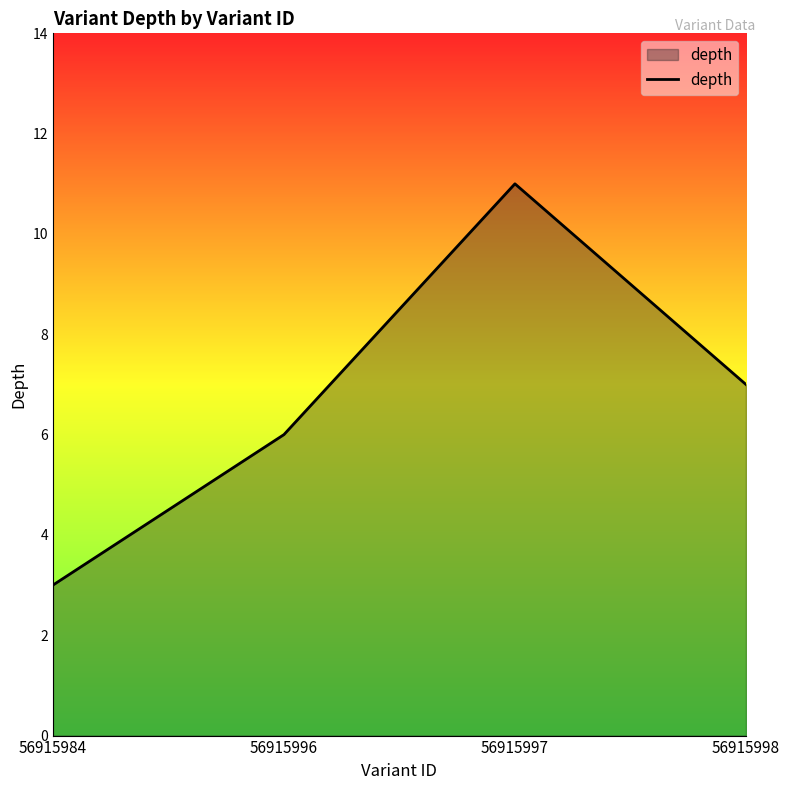

Rank the categories by value from highest to lowest.

56915997, 56915998, 56915996, 56915984